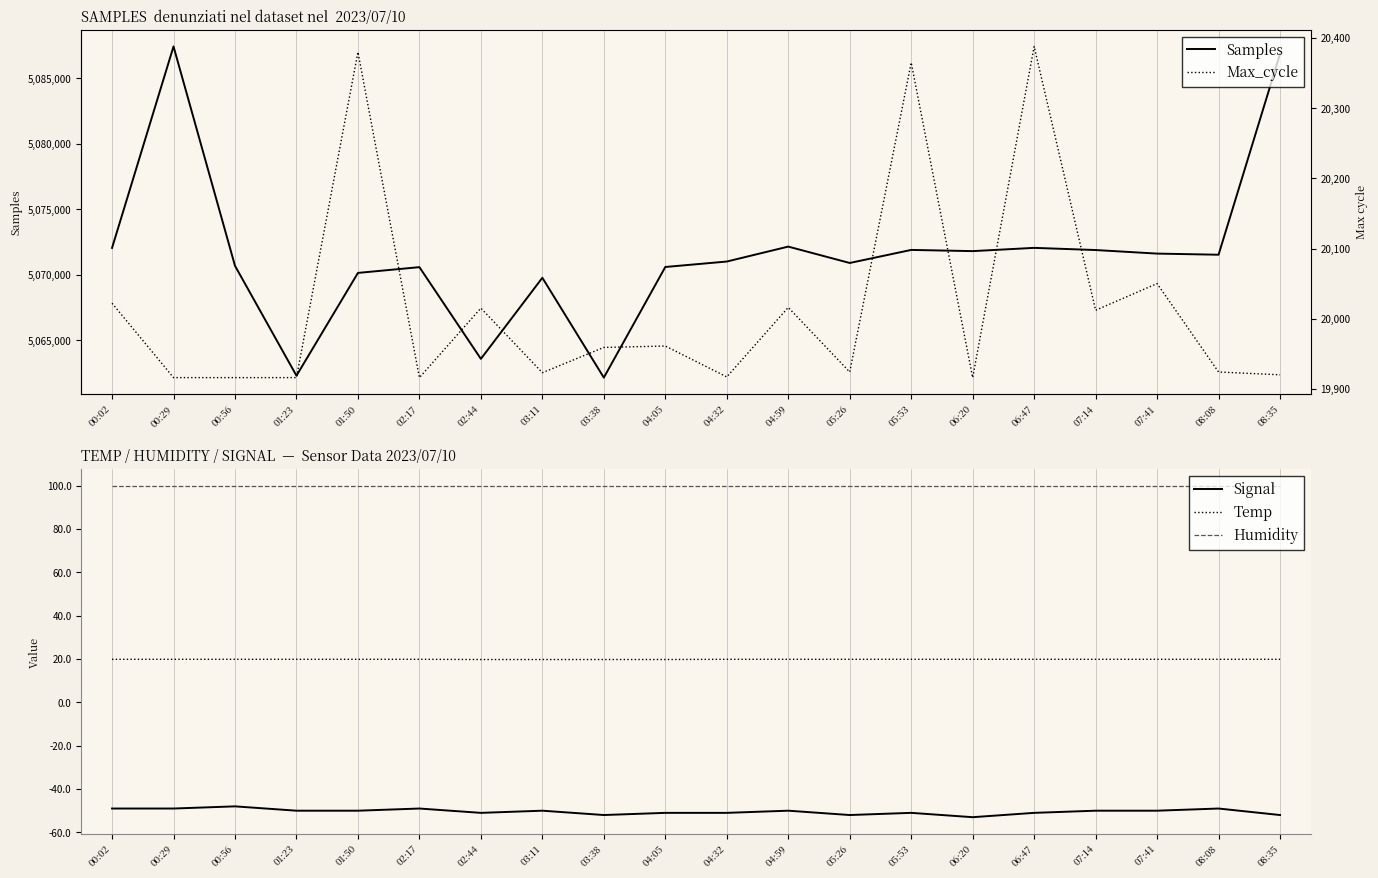

True or false: Signal and Temp cross at least once.

False